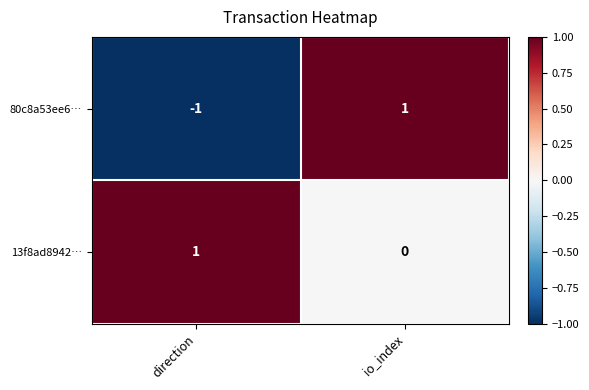

How many categories are shown in the chart?

2